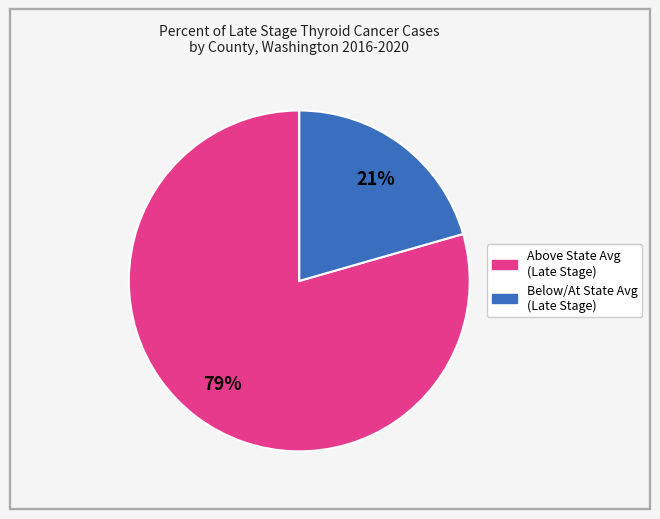

To the nearest percent, what is the average slice percentage?

50%